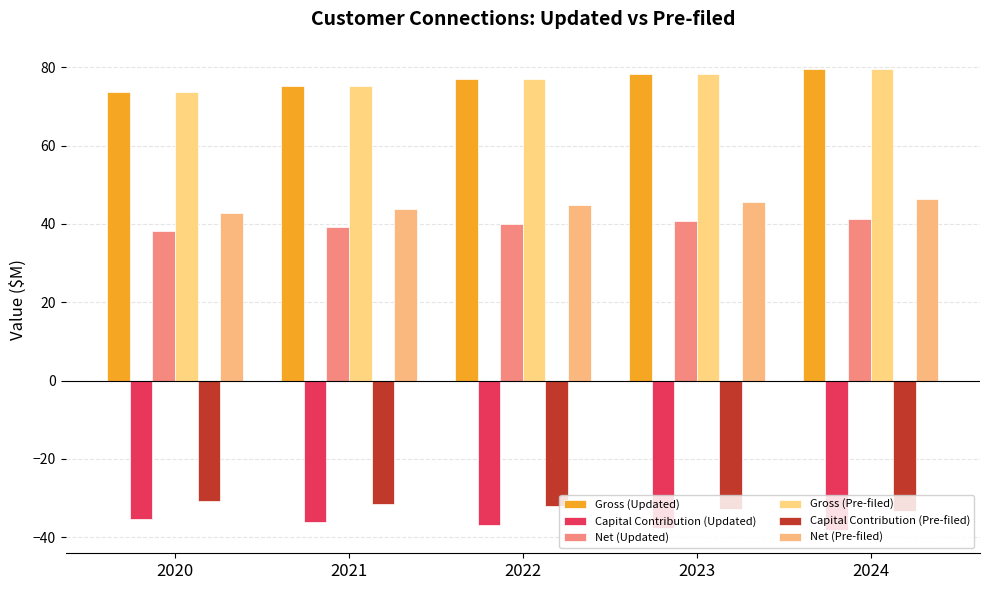

Is it true that Capital Contribution (Updated) equals -37.5 at 2023?

True